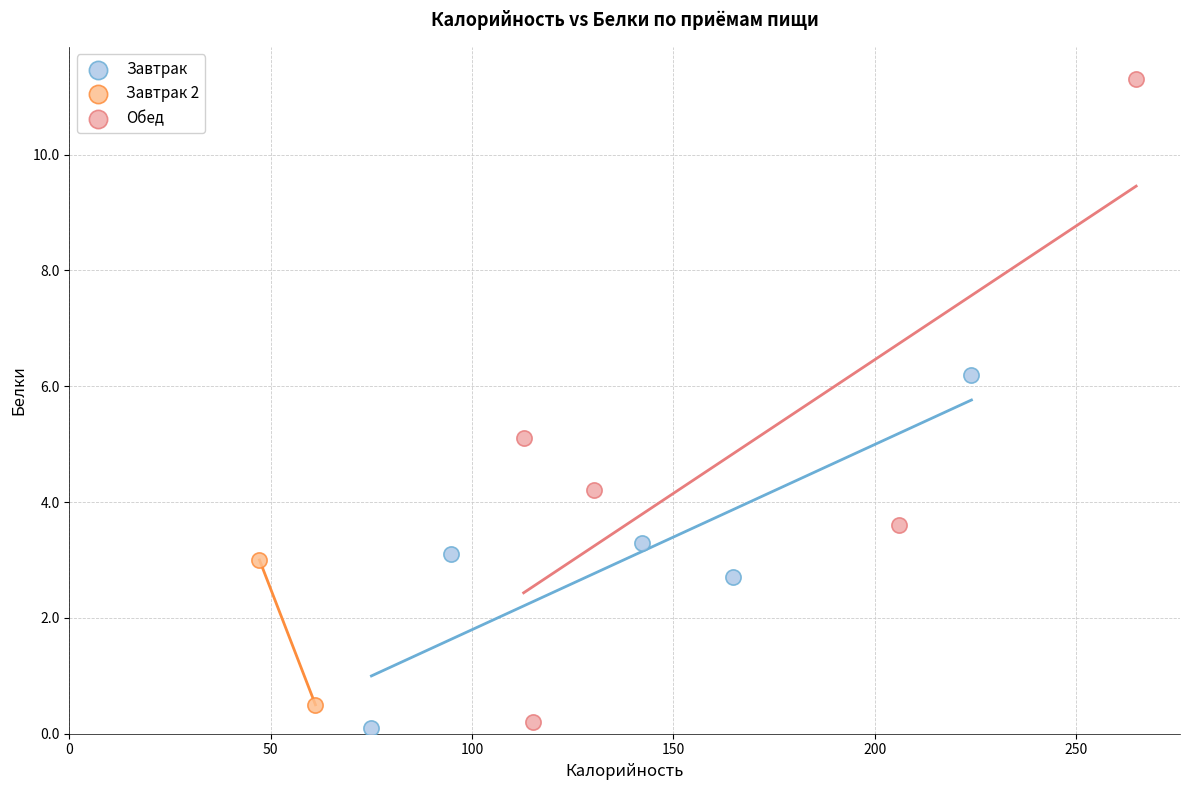

Which series has the widest spread of Y values?

Обед